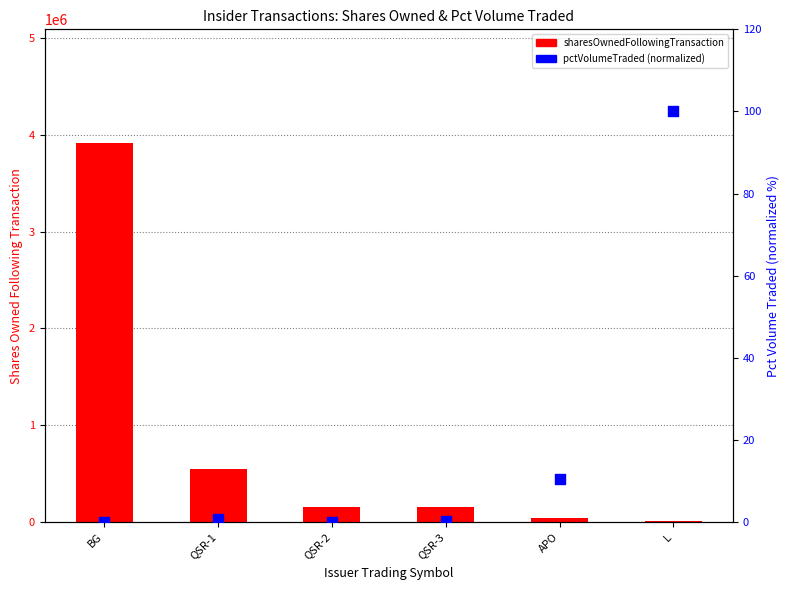

At how many categories does at least one series exceed 2032343?

1